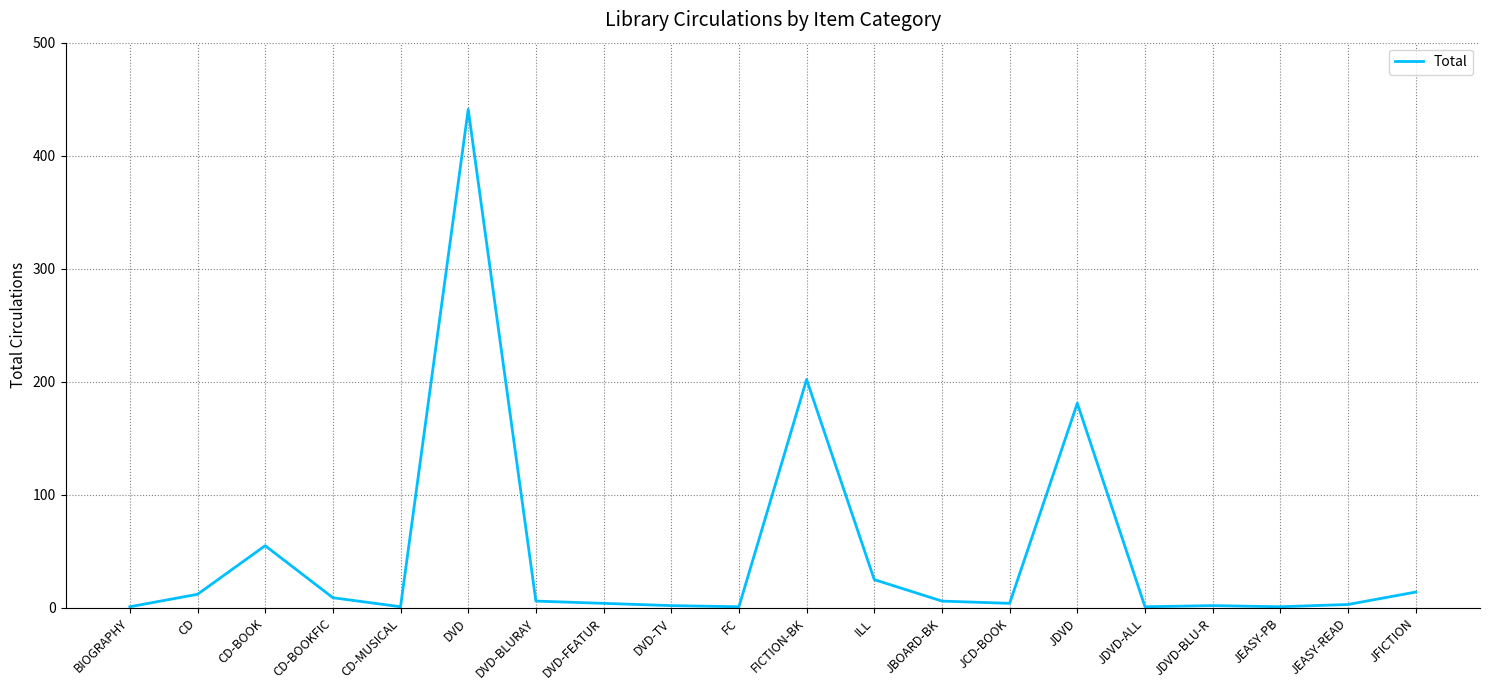

The chart shows a value of 25 at ILL. True or false?

True